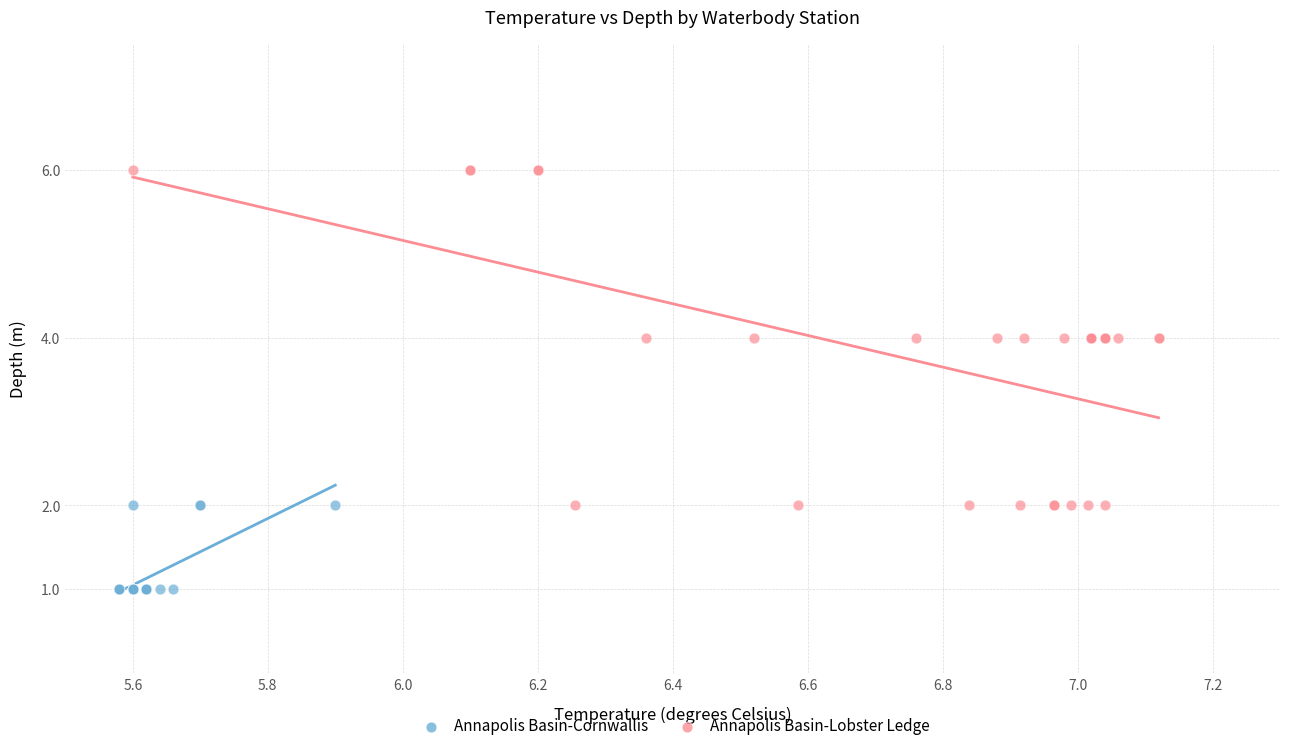

Which series has the largest Y range (max minus min)?

Annapolis Basin-Lobster Ledge